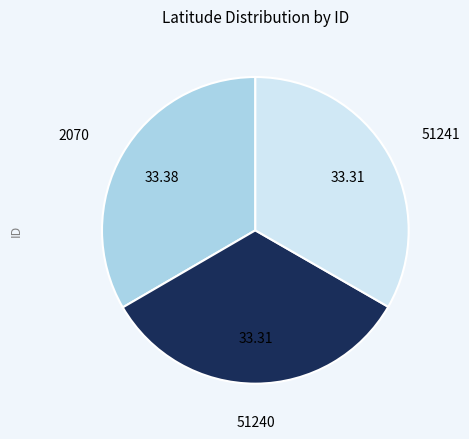

Does any single category account for the majority?

No